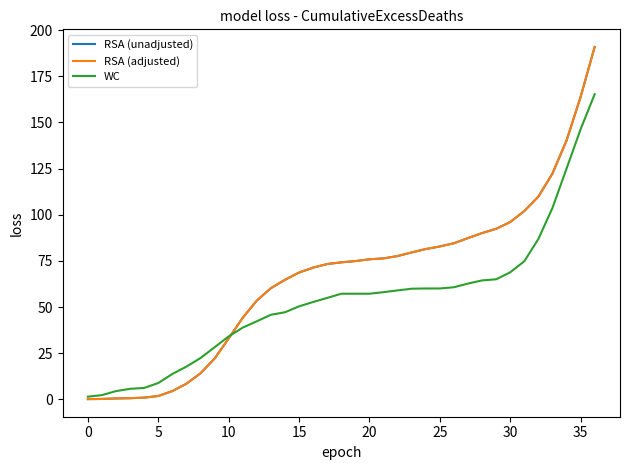

Is this an area chart (filled region under the line)?

No